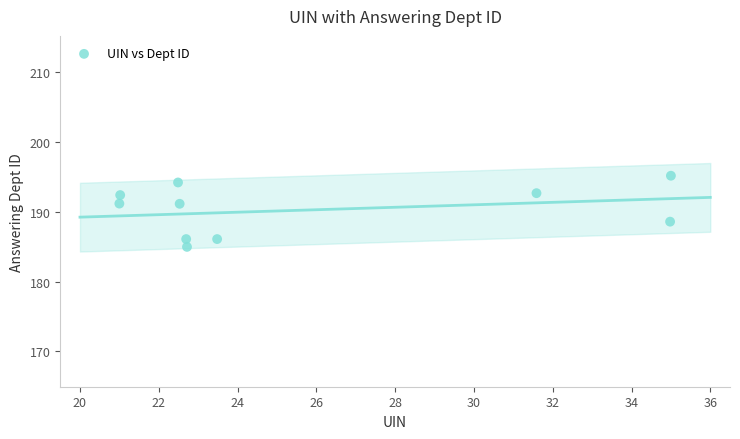

What is the average Y value?

190.2